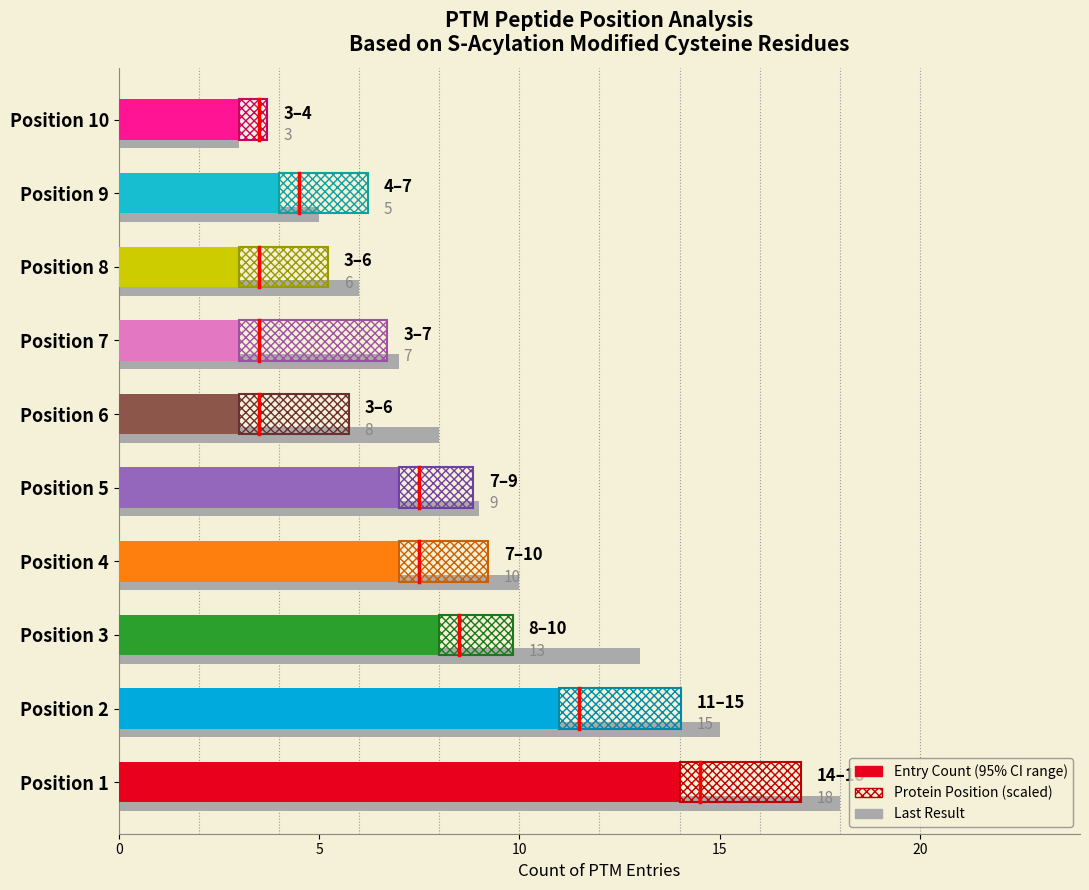

The Count series shows 5 at 7. True or false?

True